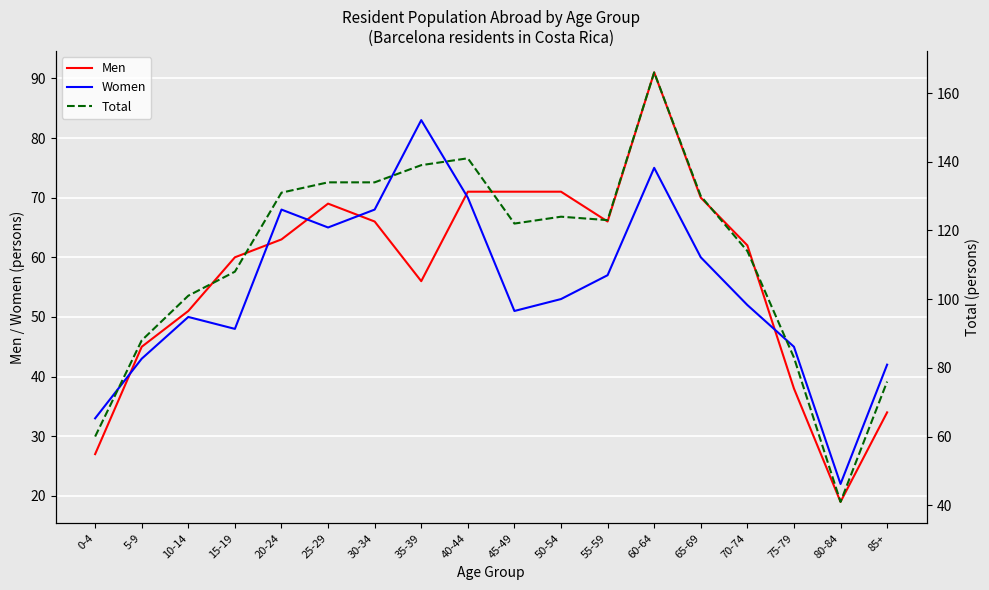

True or false: Women has a value of 50 at 10-14.

True